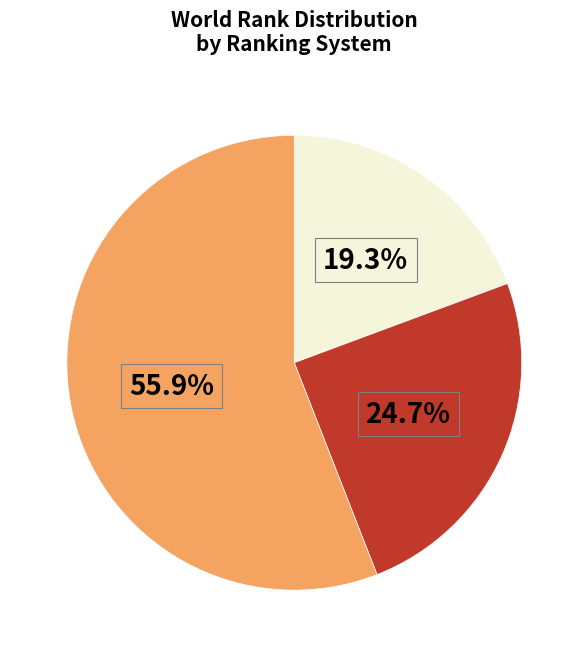

Is there any slice that represents more than half of the pie?

Yes